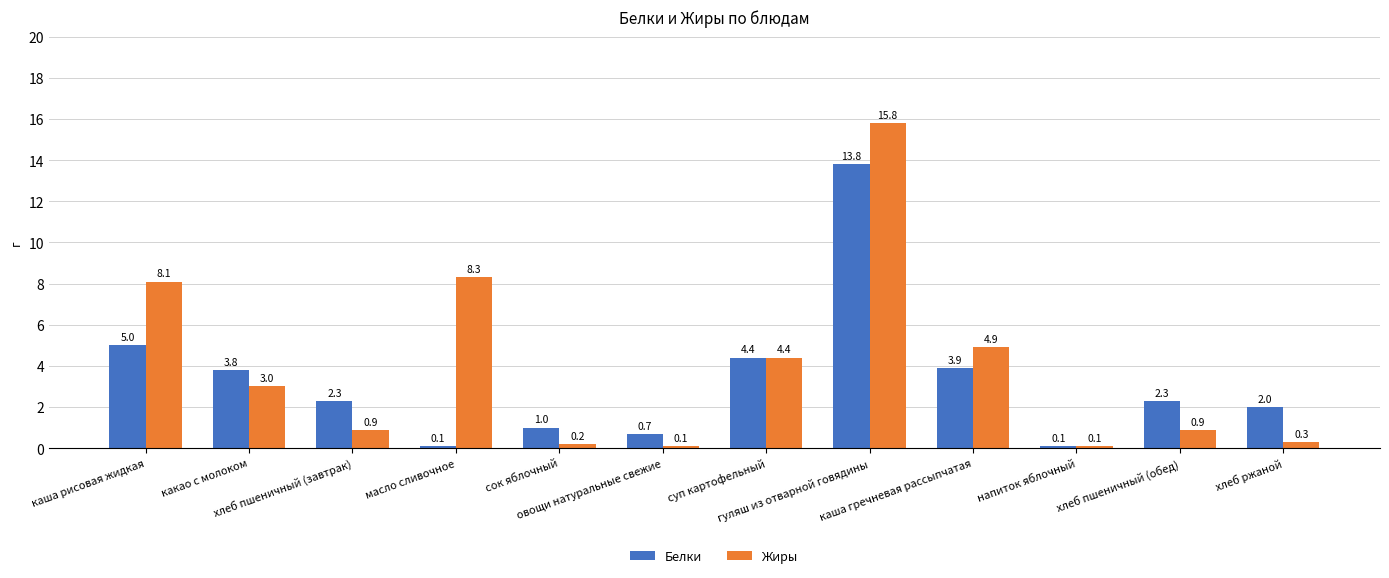

Reading right to left, list all the values displayed in this chart.

Белки: 2.0	2.3	0.1	3.9	13.8	4.4	0.7	1.0	0.1	2.3	3.8	5.0
Жиры: 0.3	0.9	0.1	4.9	15.8	4.4	0.1	0.2	8.3	0.9	3.0	8.1